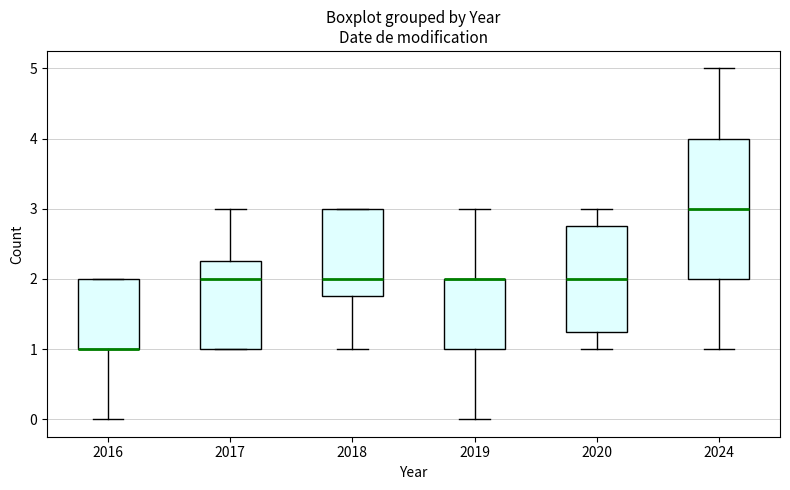

Reading left to right, read every box against the y-axis: the position of its median line, the range the box covers, and the ends of its whiskers. The values are not printed on the chart, so give them approximately, as read against the axis.

2016: median 1.0 (drawn on the box's lower edge), box 1.0 to 2.0, whiskers 0.0 to 2.0
2017: median 2.0, box 1.0 to 2.3, whiskers 1.0 to 3.0
2018: median 2.0, box 1.8 to 3.0, whiskers 1.0 to 3.0
2019: median 2.0 (drawn on the box's upper edge), box 1.0 to 2.0, whiskers 0.0 to 3.0
2020: median 2.0, box 1.3 to 2.8, whiskers 1.0 to 3.0
2024: median 3.0, box 2.0 to 4.0, whiskers 1.0 to 5.0